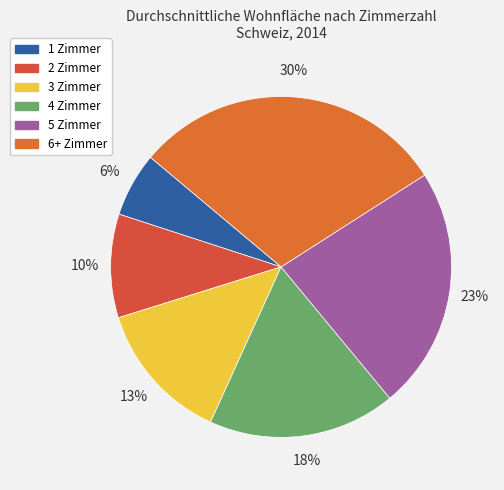

The 4 Zimmer slice represents 29% of the pie. True or false?

False